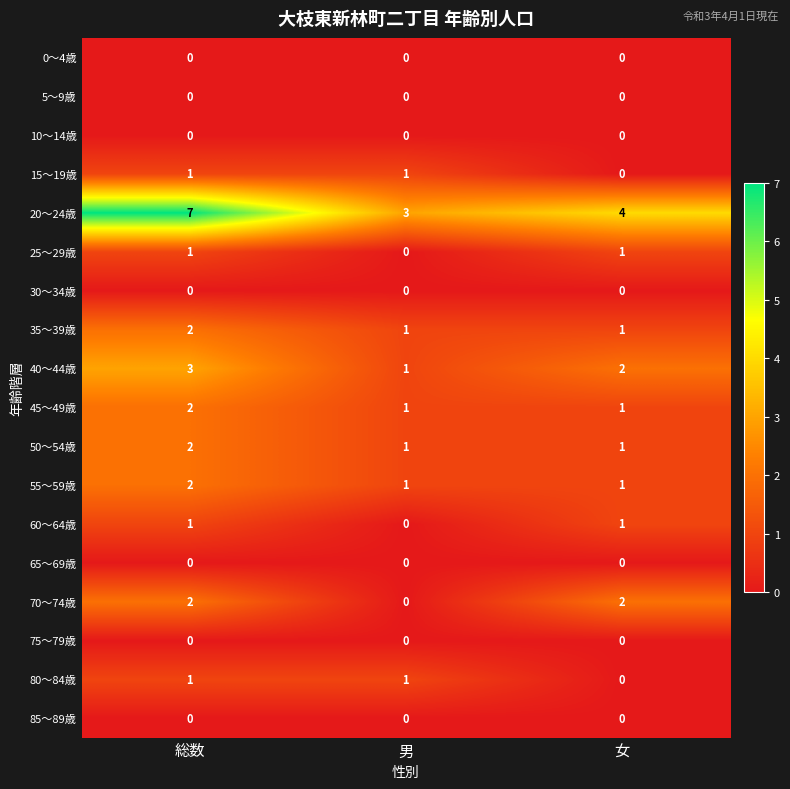

Which category has the highest value in the 45～49歳 series?

総数